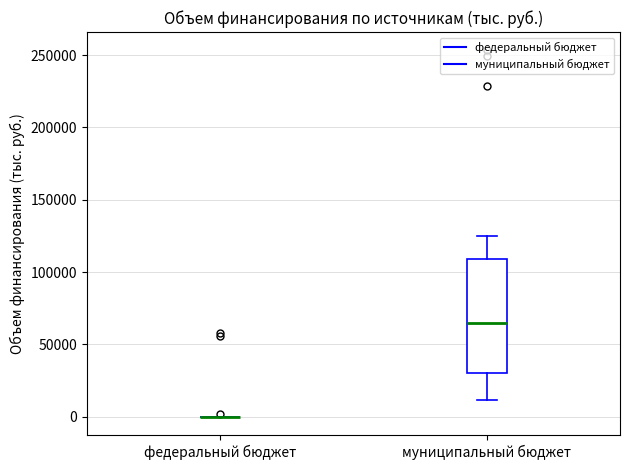

Reading left to right, read every box against the y-axis: the position of its median line, the range the box covers, and the ends of its whiskers. The values are not printed on the chart, so give them approximately, as read against the axis.

федеральный бюджет: box collapsed to a line at 0, whiskers 0 to 0
муниципальный бюджет: median 65000, box 30000 to 110000, whiskers 10000 to 125000